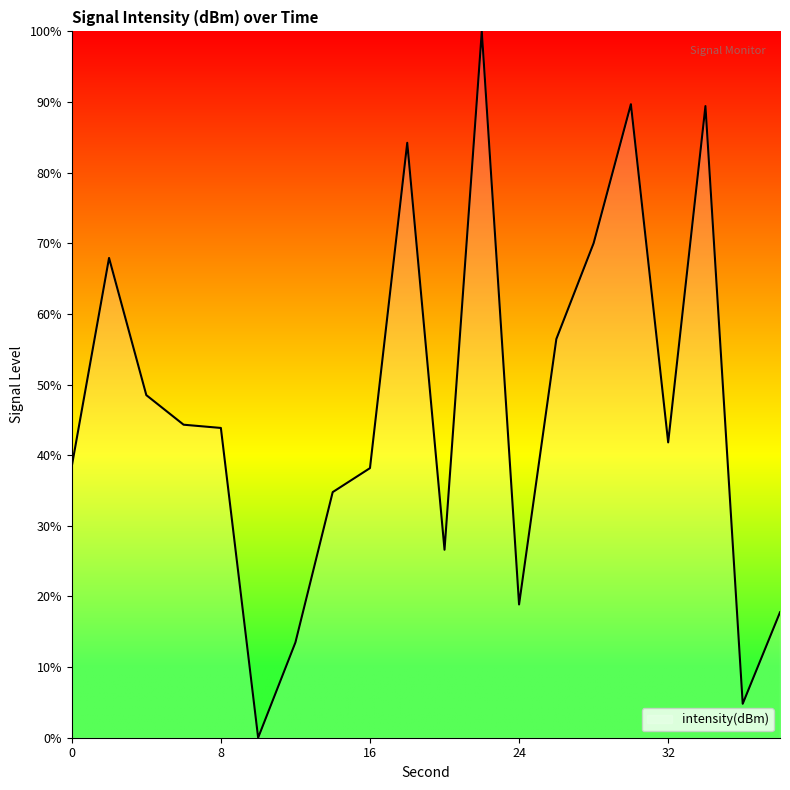

How many values are above zero?

19